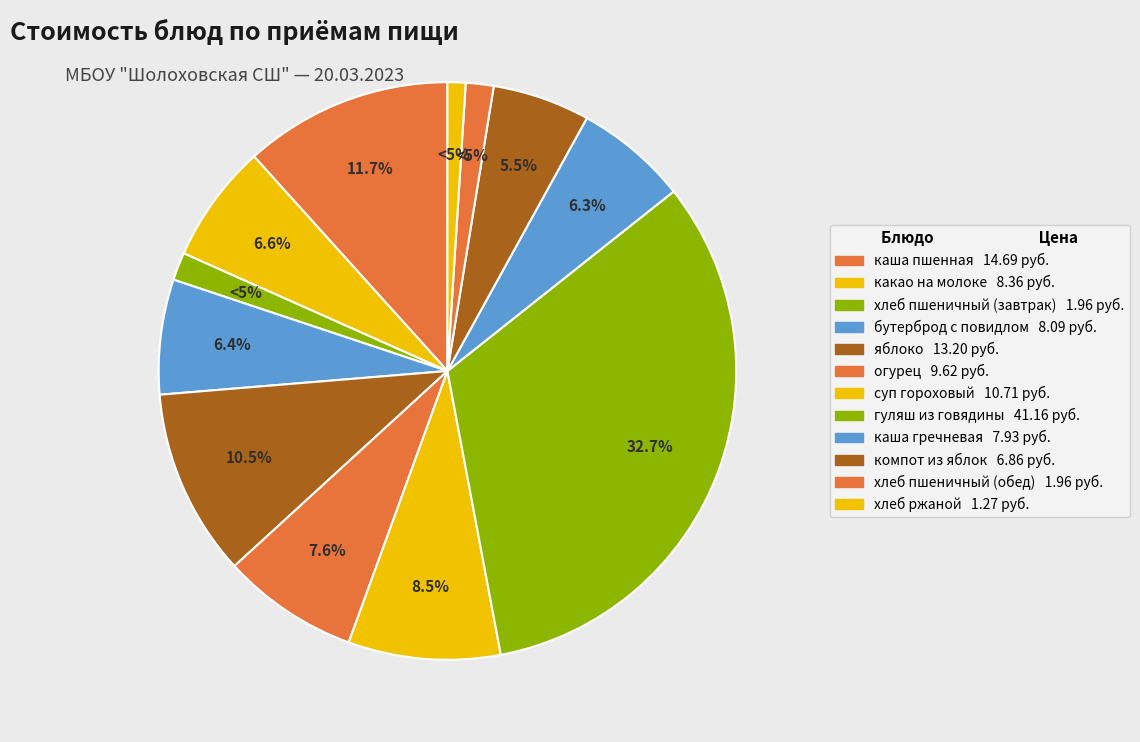

To the nearest percent, what is the combined percentage of каша пшенная and огурец?

19%